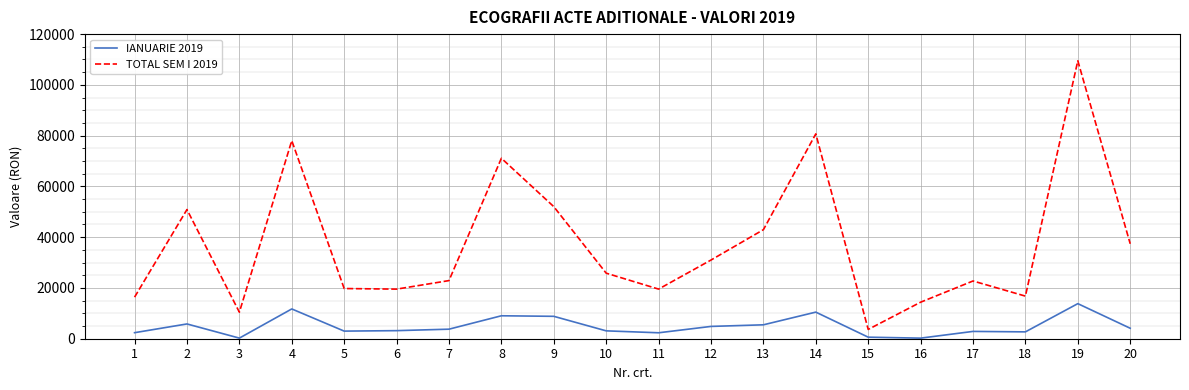

True or false: TOTAL SEM I 2019 has more than 0 interior local peaks.

True